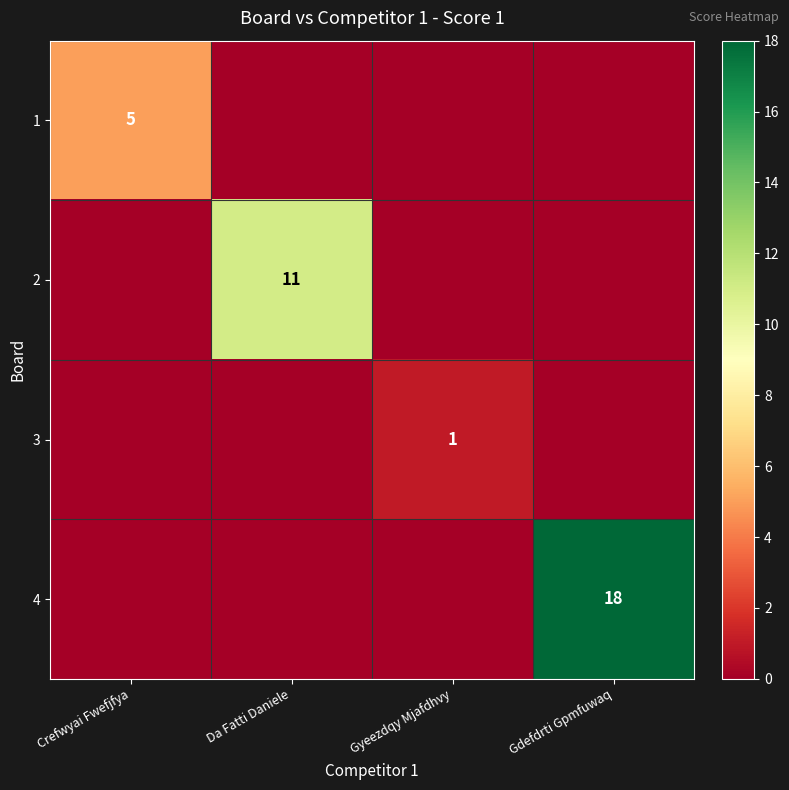

True or false: 1 has a value of 5 at Crefwyai Fwefjfya.

True